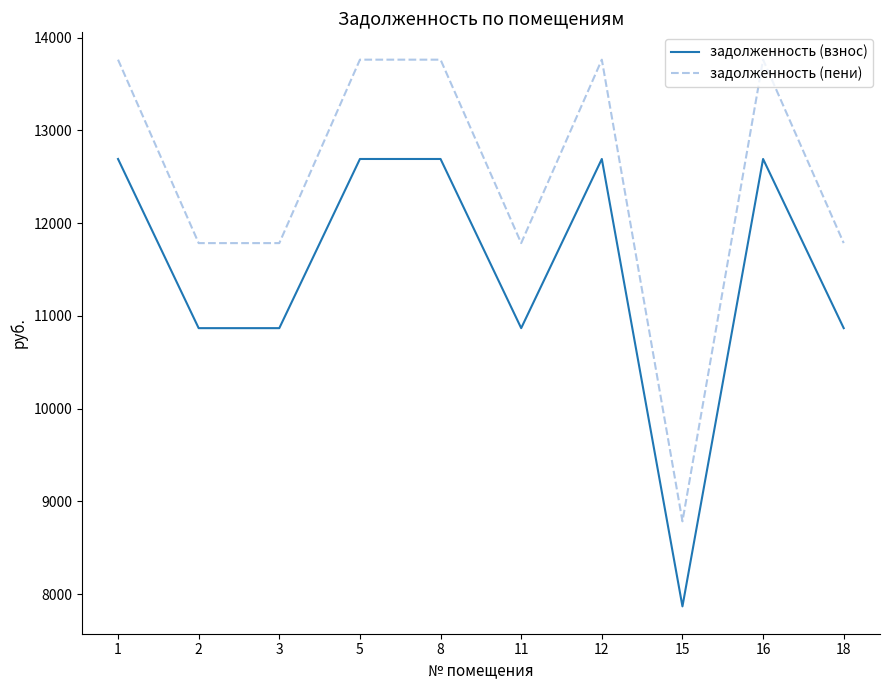

True or false: задолженность (пени) and задолженность (взнос) cross at least once.

False